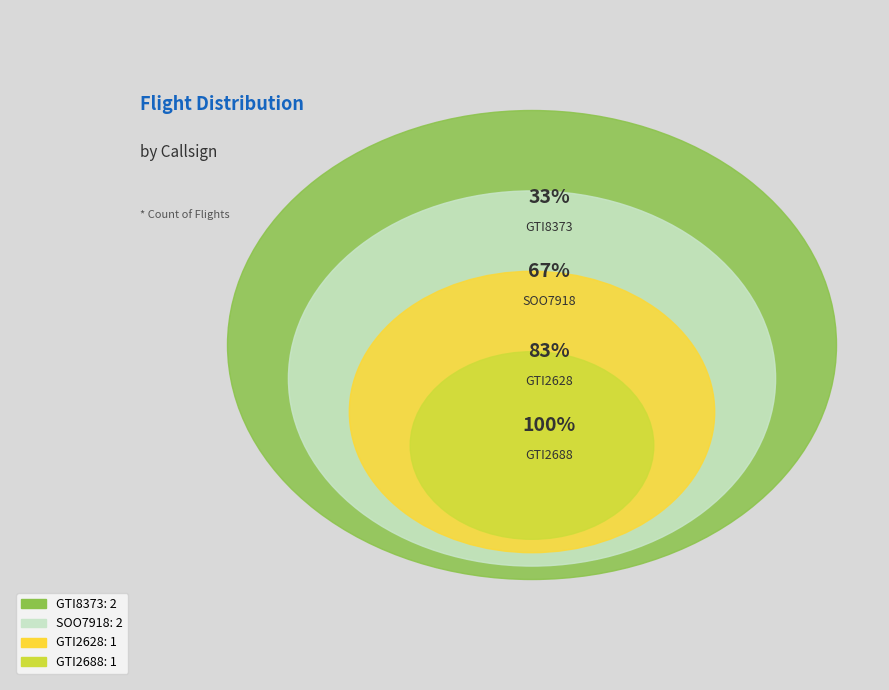

What is the ratio of the value at GTI2628 to the value at SOO7918?

0.5